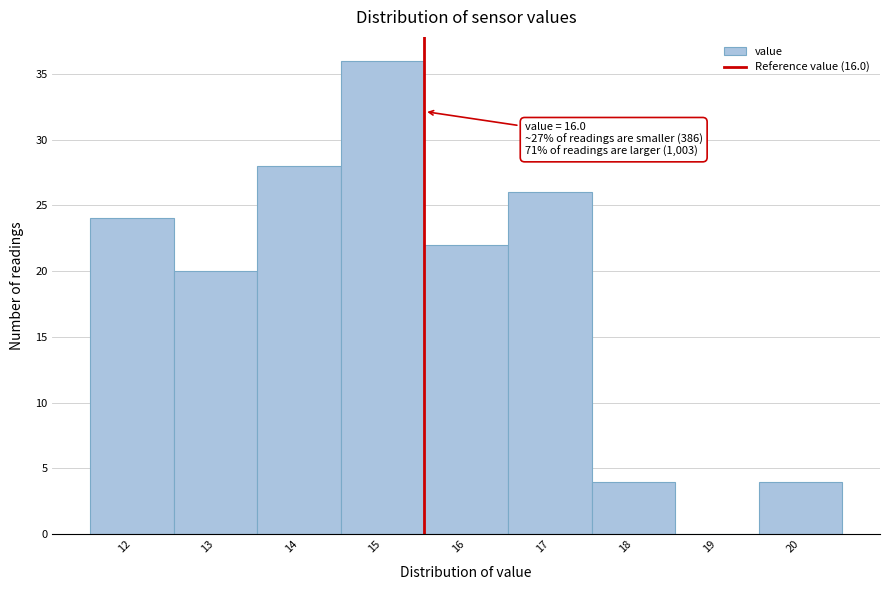

Reading left to right, extract all data points from this chart.

12=24	13=20	14=28	15=36	16=22	17=26	18=4	19=0	20=4